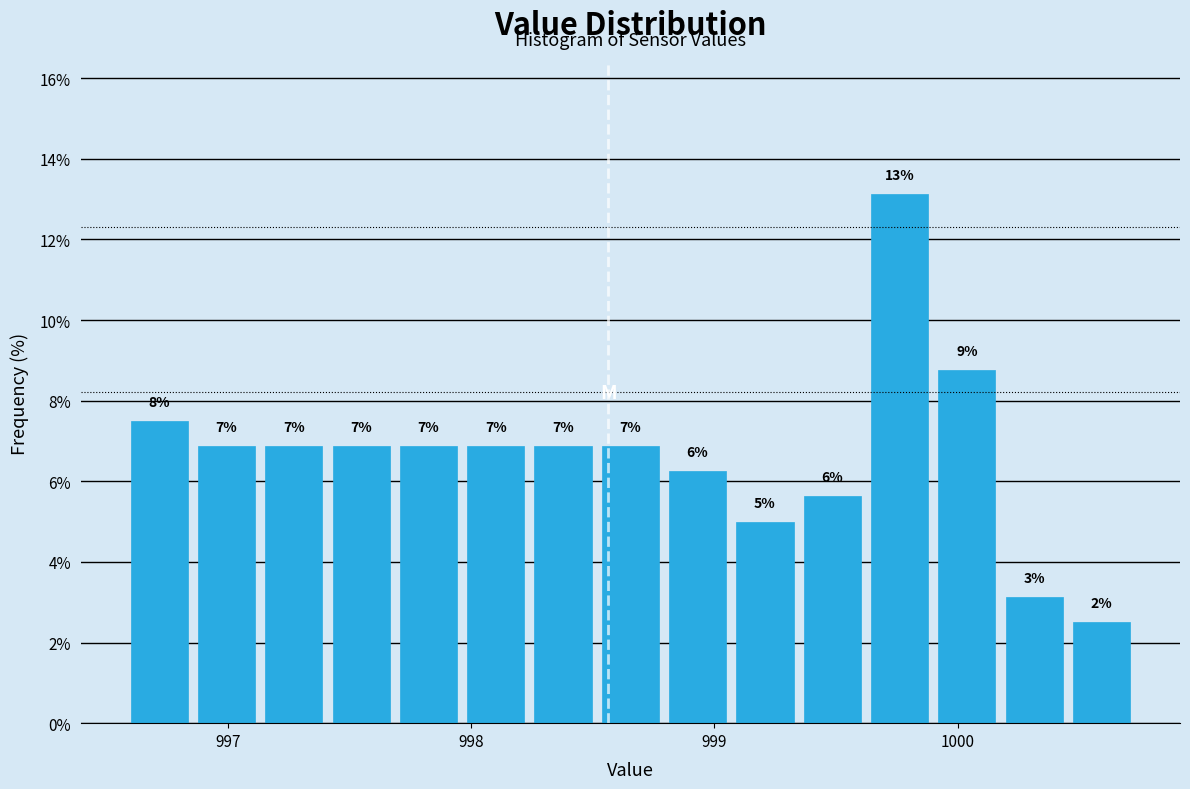

Around what value on the x-axis is the tallest bar? Give the approximate position of its centre, as read against the axis.

999.8